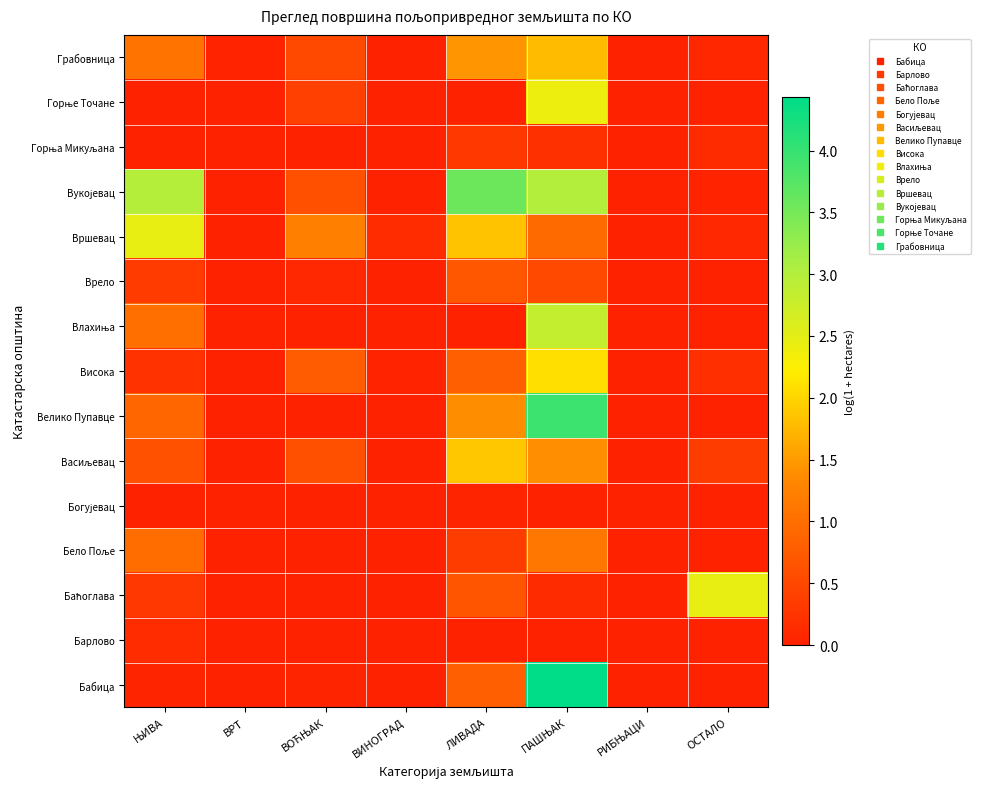

List the series in order of their peak value, lowest first.

Богујевац, Барлово, Горња Микуљана, Врело, Бело Поље, Грабовница, Васиљевац, Висока, Горње Точане, Вршевац, Баћоглава, Влахиња, Вукојевац, Велико Пупавце, Бабица